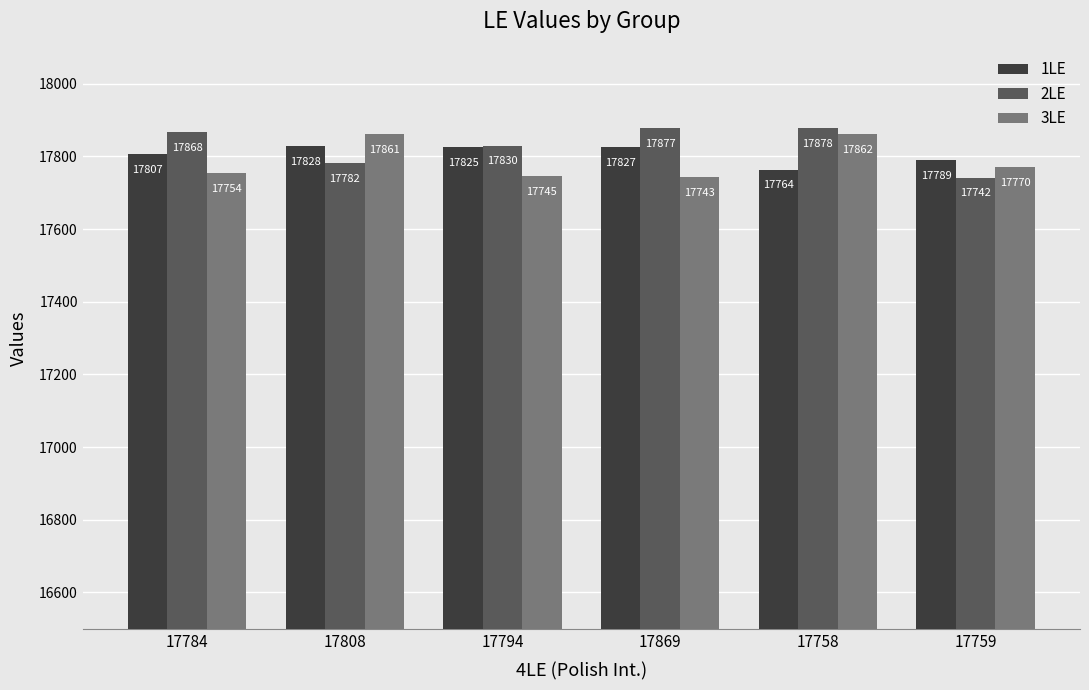

Reading left to right, what are all the values shown in this chart?

1LE: 17807	17828	17825	17827	17764	17789
2LE: 17868	17782	17830	17877	17878	17742
3LE: 17754	17861	17745	17743	17862	17770